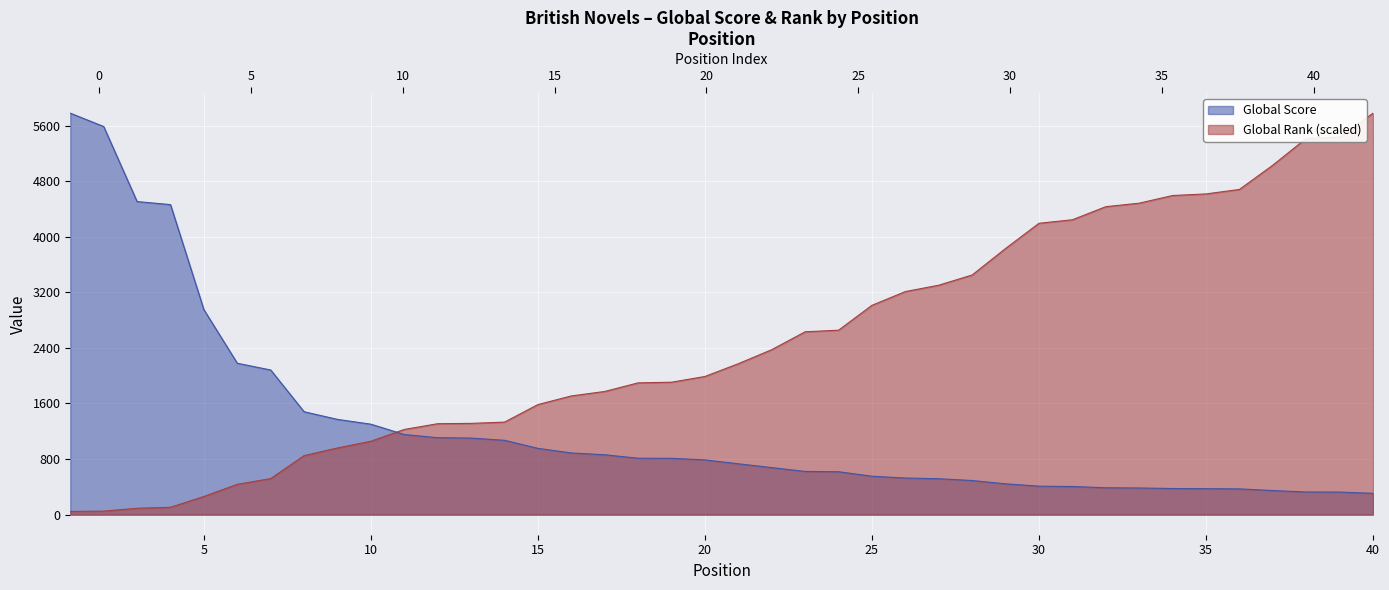

At which label does Global Score first exceed 788?

1